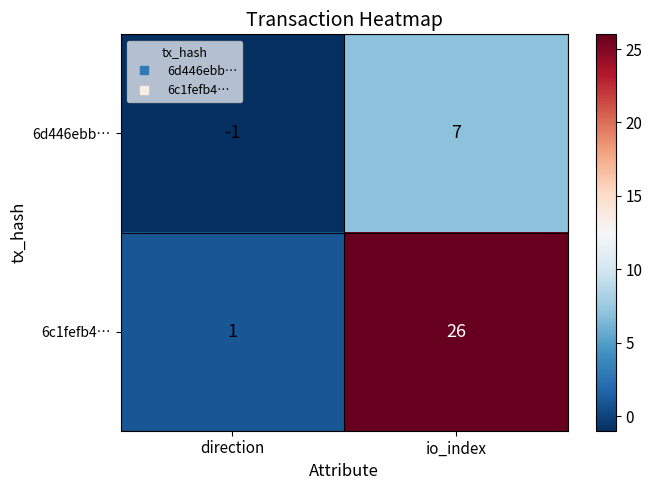

How many data points does each series have?

2